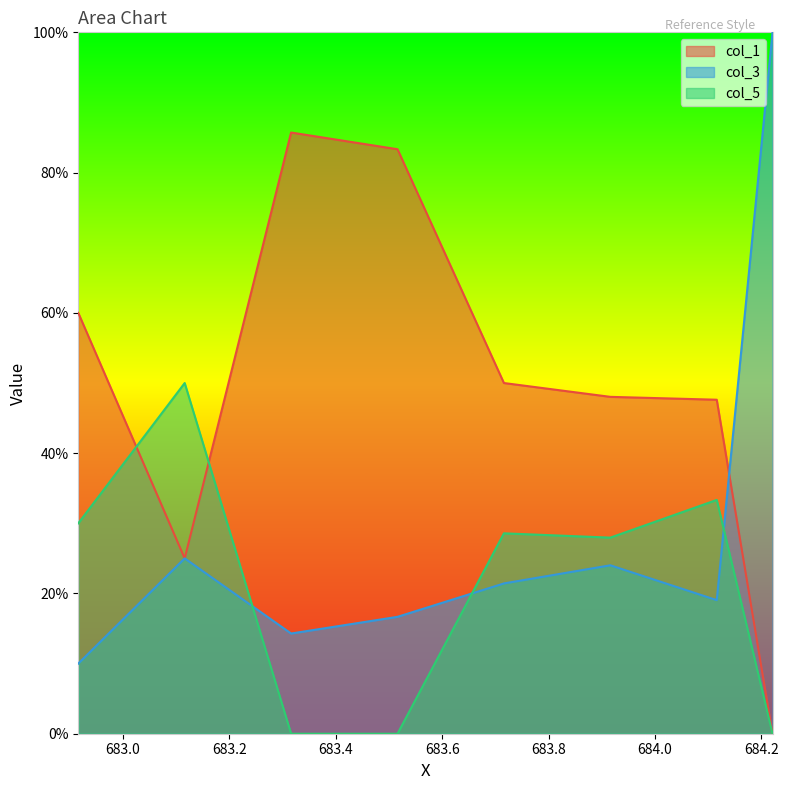

At which label is col_1 closest to 0?

684.22079625